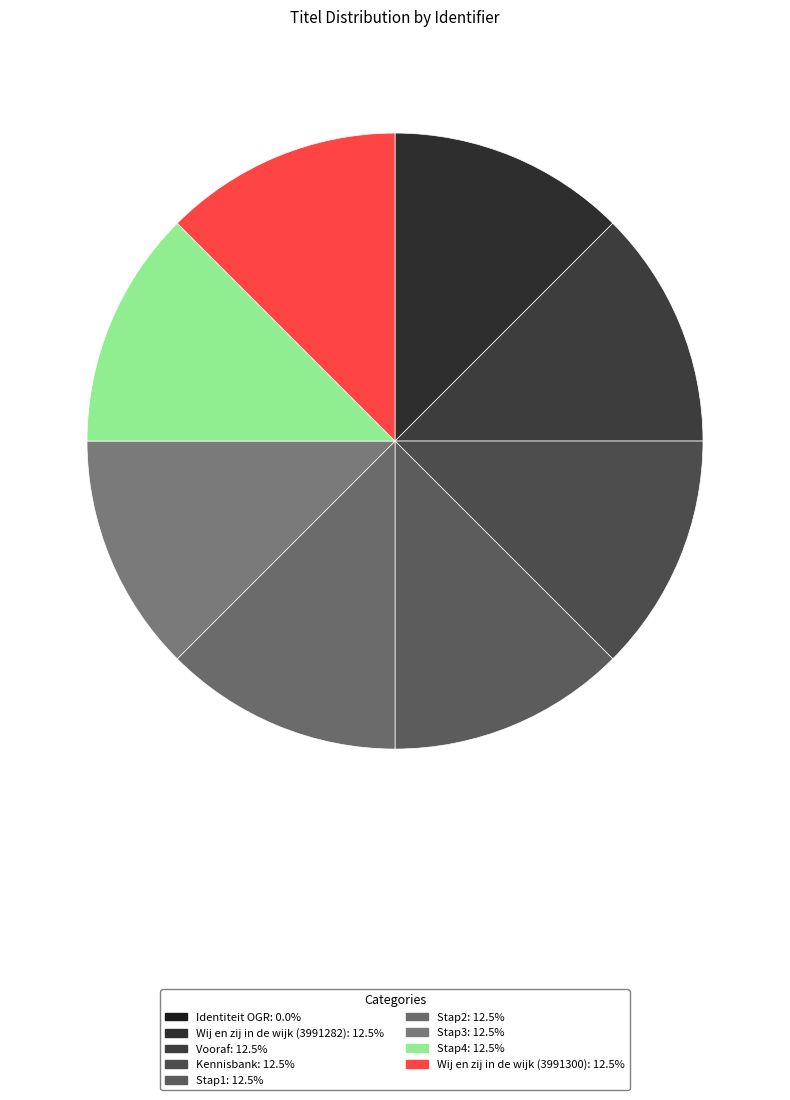

Approximately how many times larger is the value at Vooraf compared to Stap4?

1.0